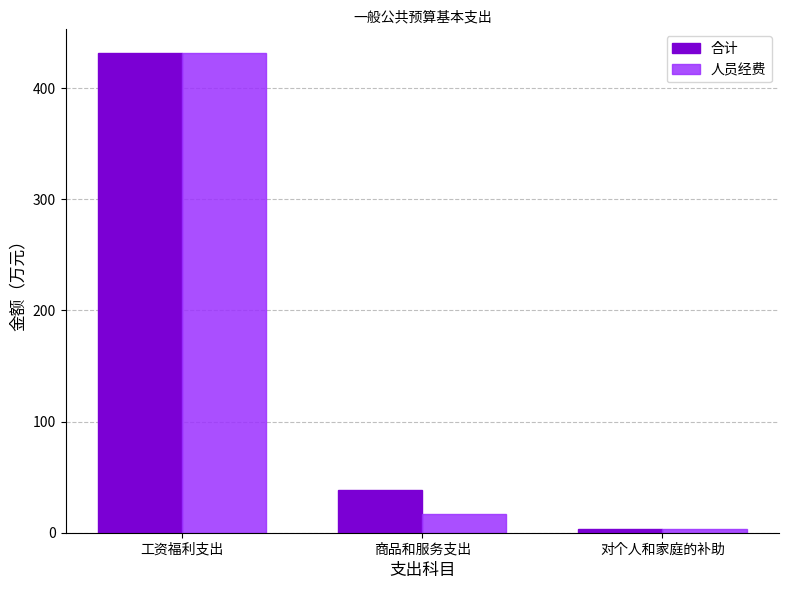

How many data points in 人员经费 are less than 16?

1